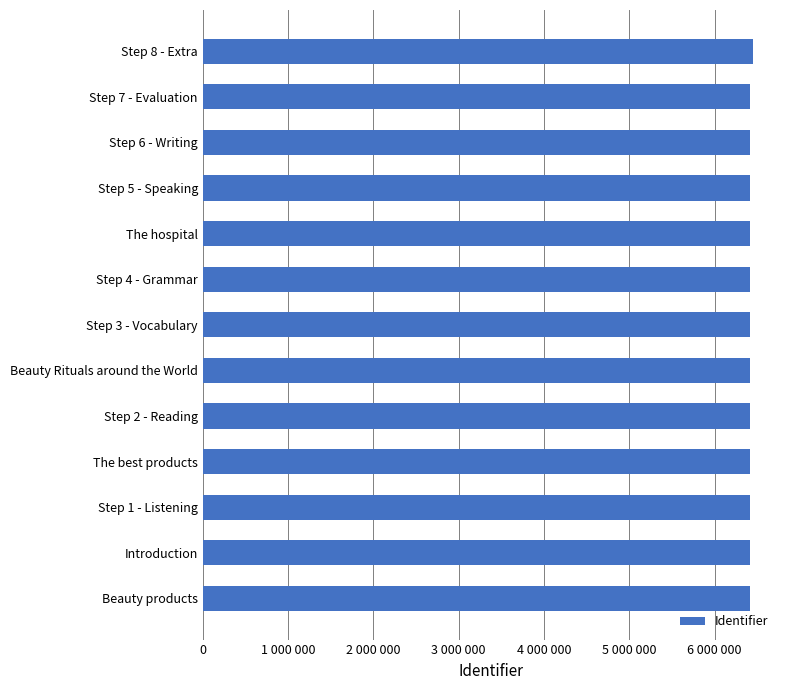

What is the maximum value shown in the chart?

6442592